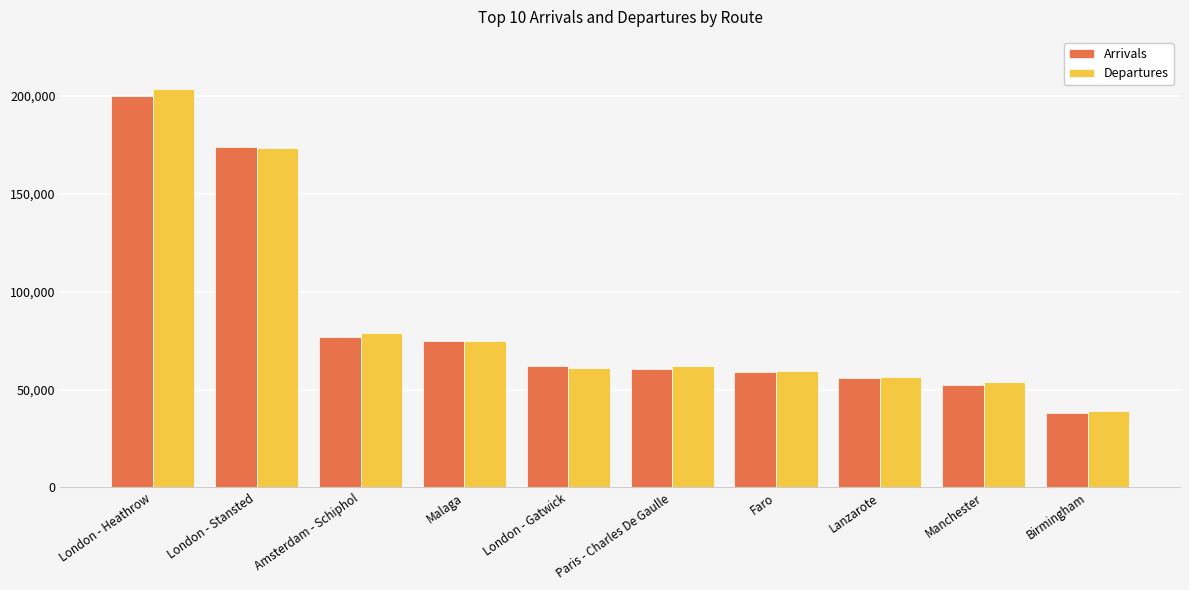

What is the maximum value for Arrivals?

199912